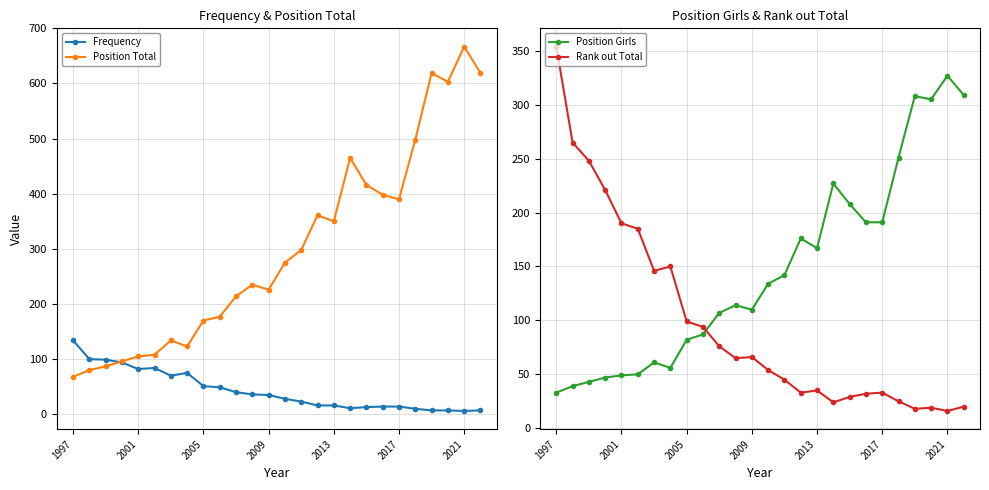

True or false: Rank out Total and Frequency cross at least once.

False